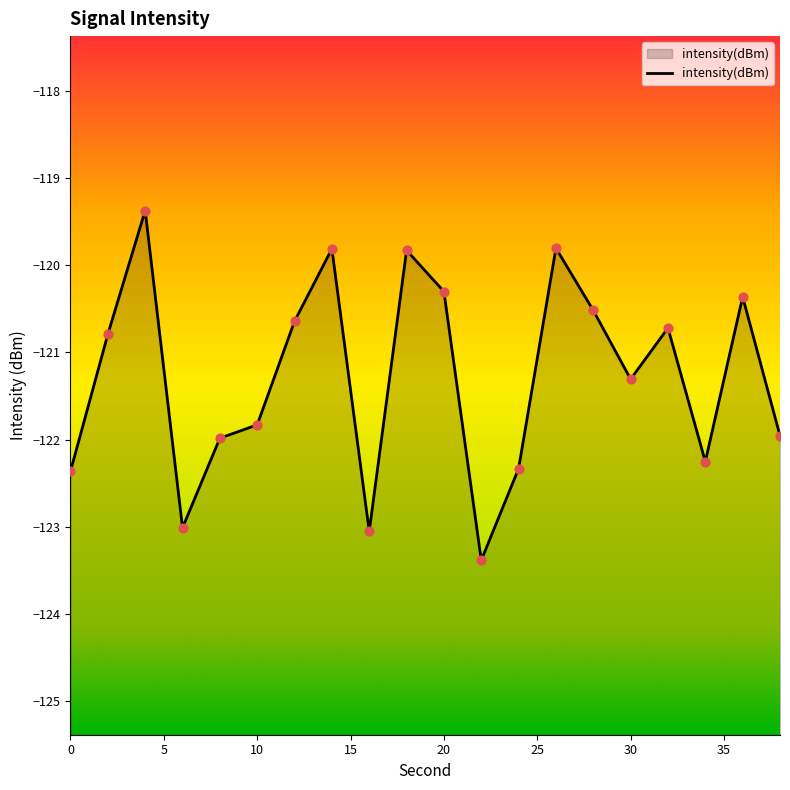

Between 4 and 6, which is larger?

4